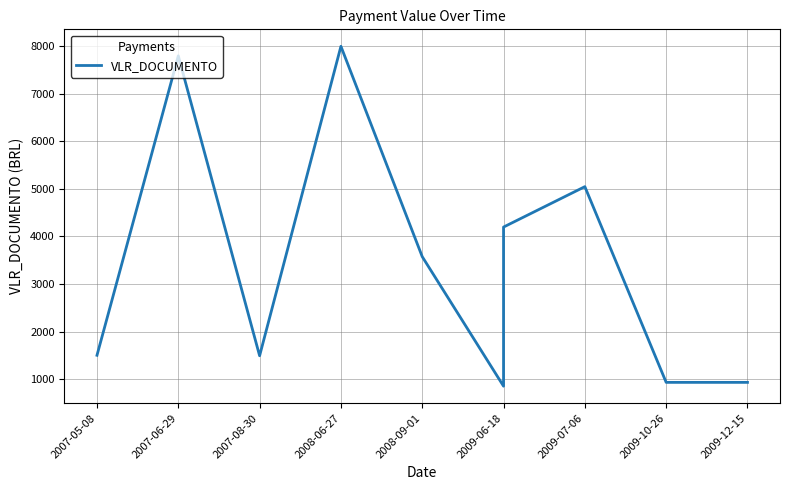

True or false: there are more than 1 points higher than both neighbors.

True